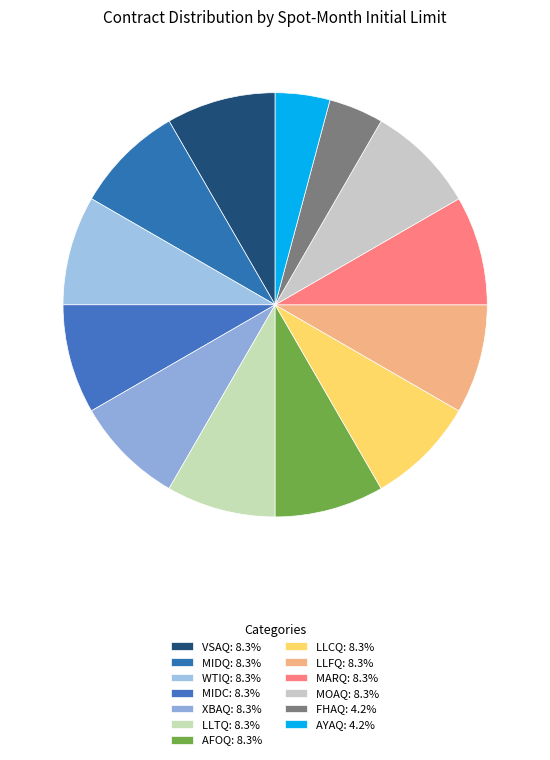

To the nearest percent, what percentage of the pie is AYAQ?

4%